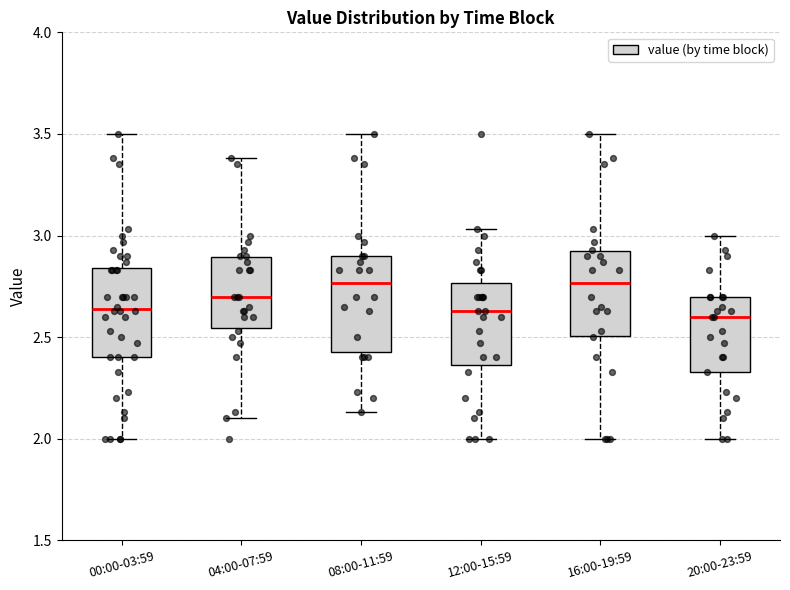

Reading left to right, read every box against the y-axis: the position of its median line, the range the box covers, and the ends of its whiskers. The values are not printed on the chart, so give them approximately, as read against the axis.

00:00-03:59: median 2.65, box 2.40 to 2.85, whiskers 2.00 to 3.50
04:00-07:59: median 2.70, box 2.55 to 2.90, whiskers 2.10 to 3.40
08:00-11:59: median 2.75, box 2.45 to 2.90, whiskers 2.15 to 3.50
12:00-15:59: median 2.65, box 2.35 to 2.75, whiskers 2.00 to 3.05
16:00-19:59: median 2.75, box 2.50 to 2.90, whiskers 2.00 to 3.50
20:00-23:59: median 2.60, box 2.35 to 2.70, whiskers 2.00 to 3.00